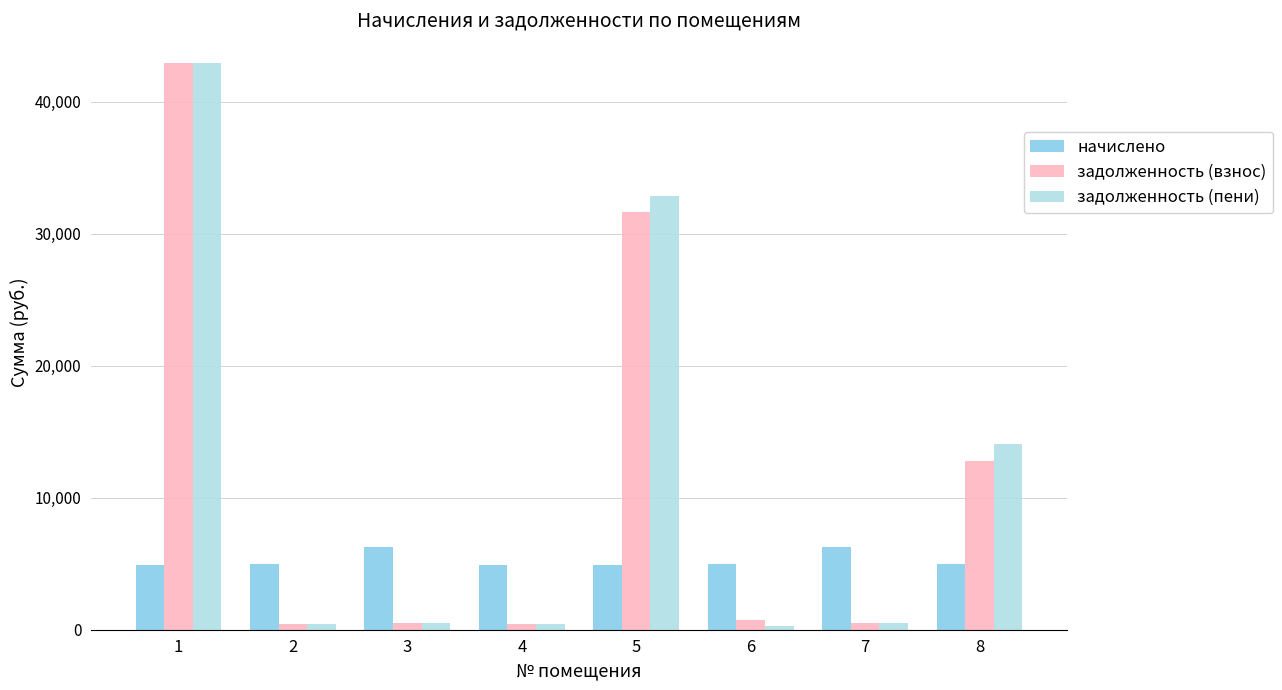

Which series has the largest range (max minus min)?

задолженность (пени)